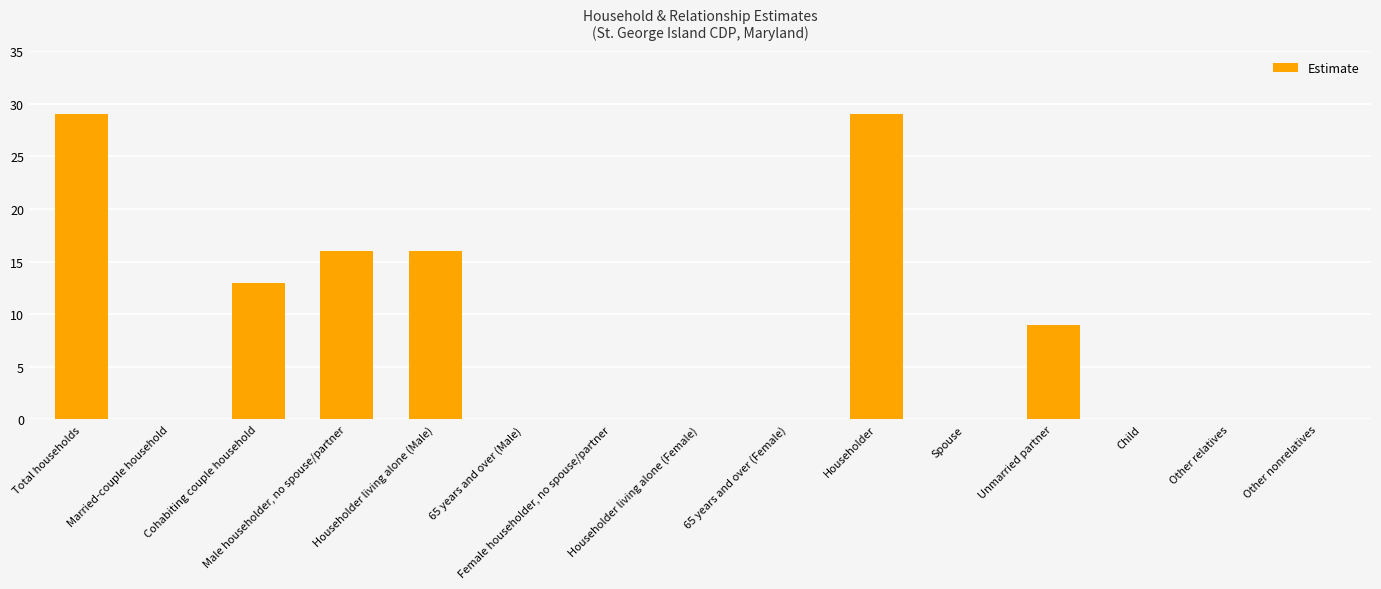

At which label is the value closest to 14?

Cohabiting couple household